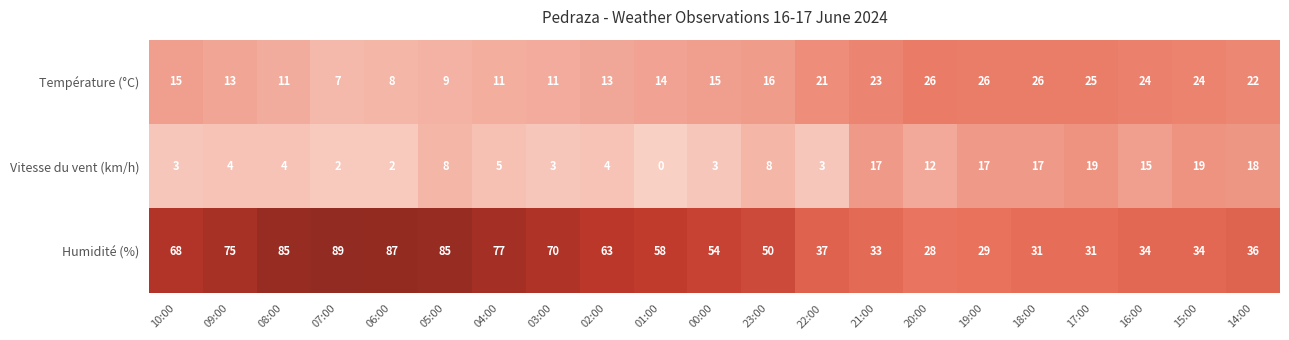

Which label corresponds to the largest value in the chart?

07:00